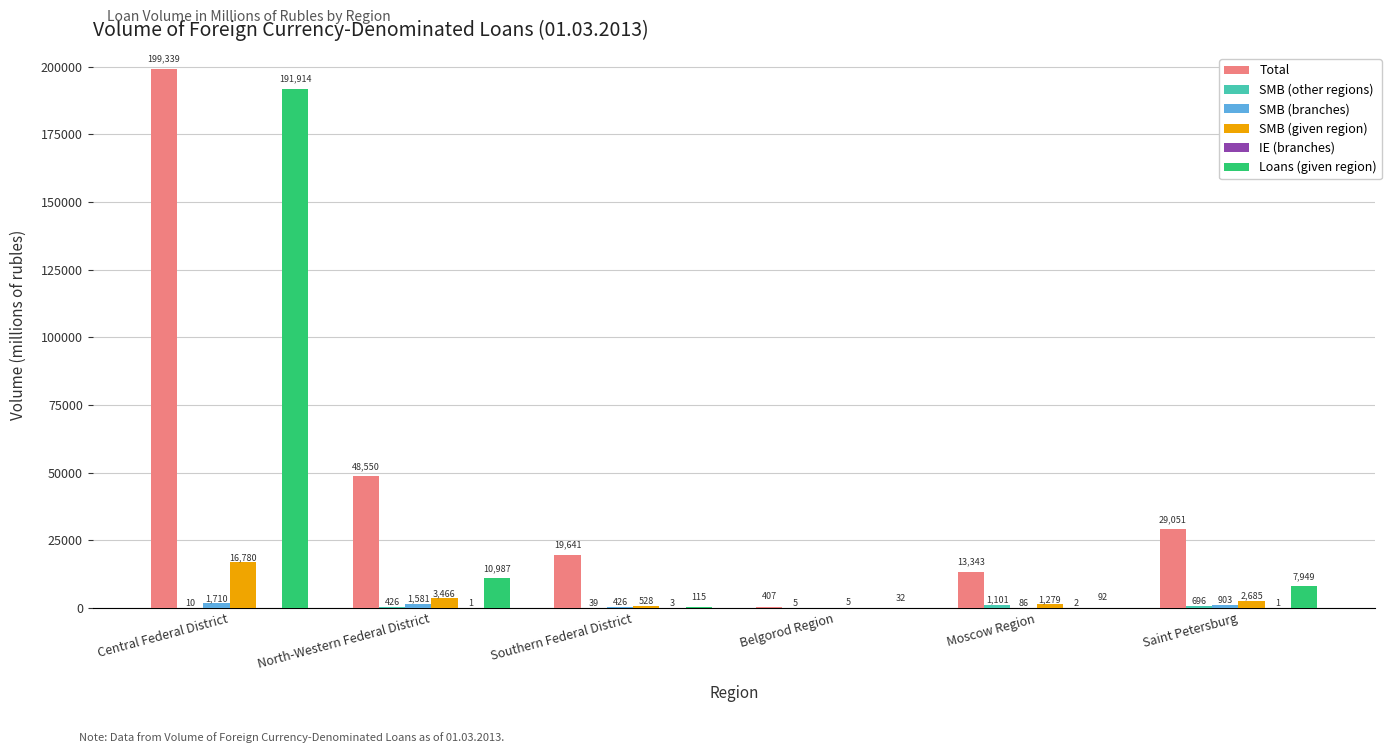

Which series has the largest total across all categories?

Total